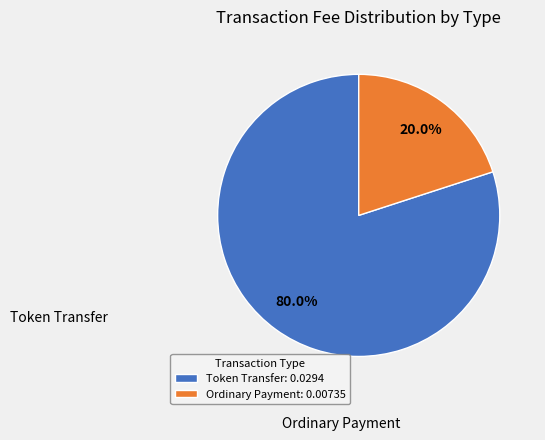

Is it true that Token Transfer is 68% of the pie?

False